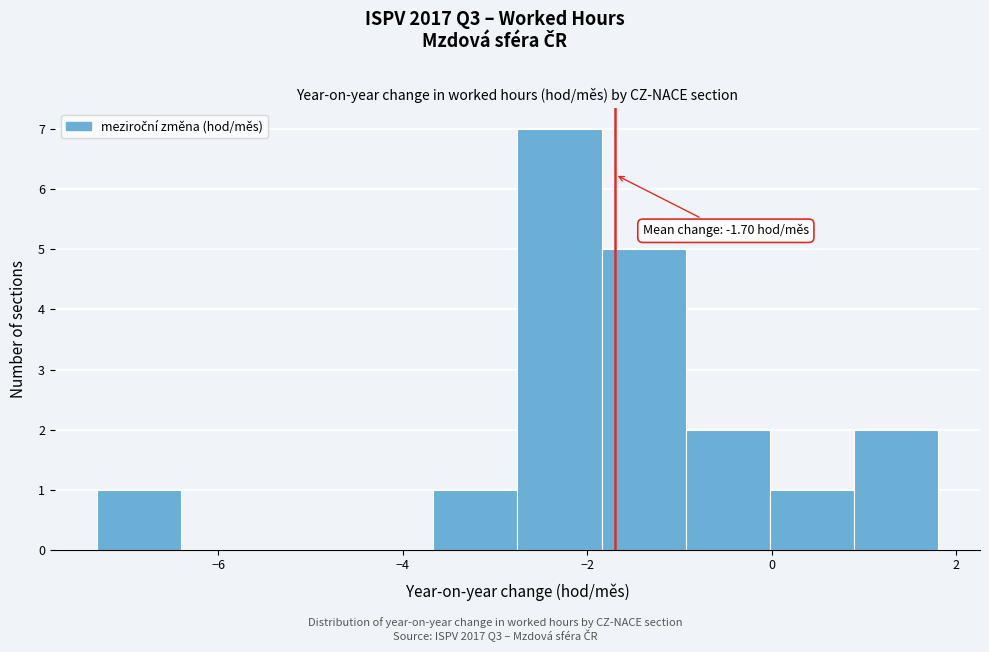

Which range on the x-axis has the tallest bar?

-2.8 to -1.8